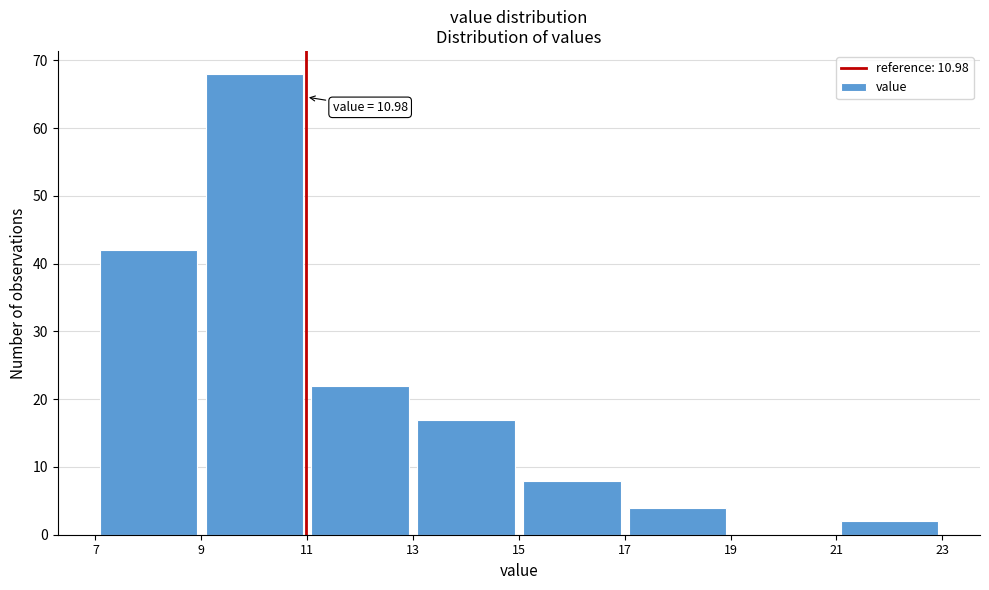

Over which range of the x-axis is the bar tallest?

9 to 11